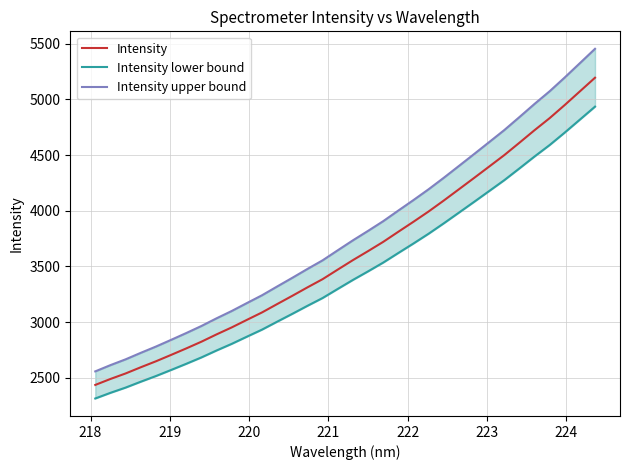

What is the average value of the Intensity upper bound series?

3798.0